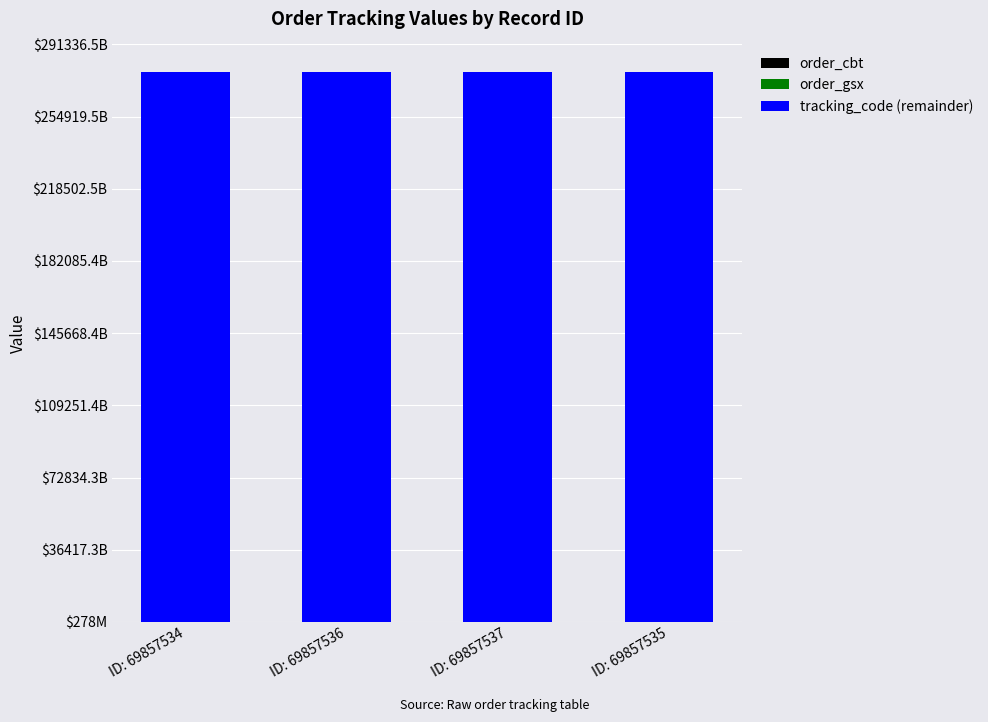

Are the bars grouped side by side (vs. stacked)?

No